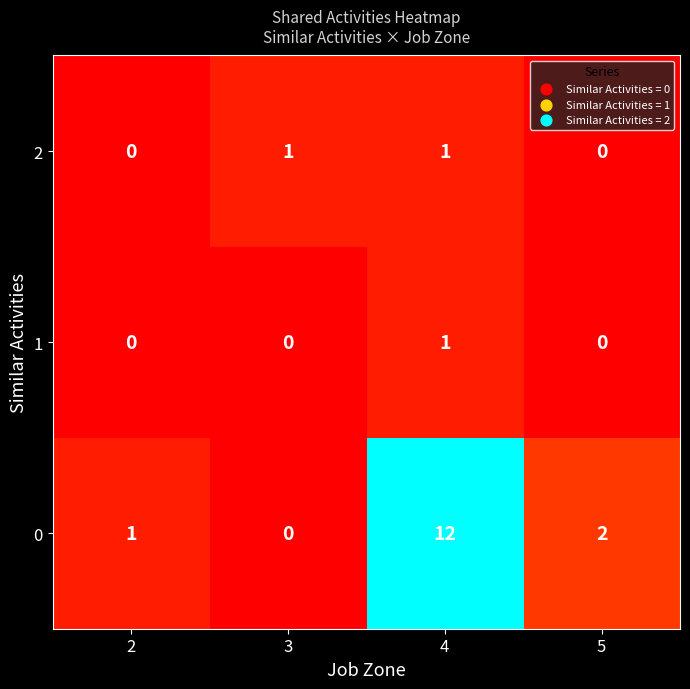

Reading left to right, transcribe all the data shown in this chart.

2: 2=0	3=1	4=1	5=0
1: 2=0	3=0	4=1	5=0
0: 2=1	3=0	4=12	5=2